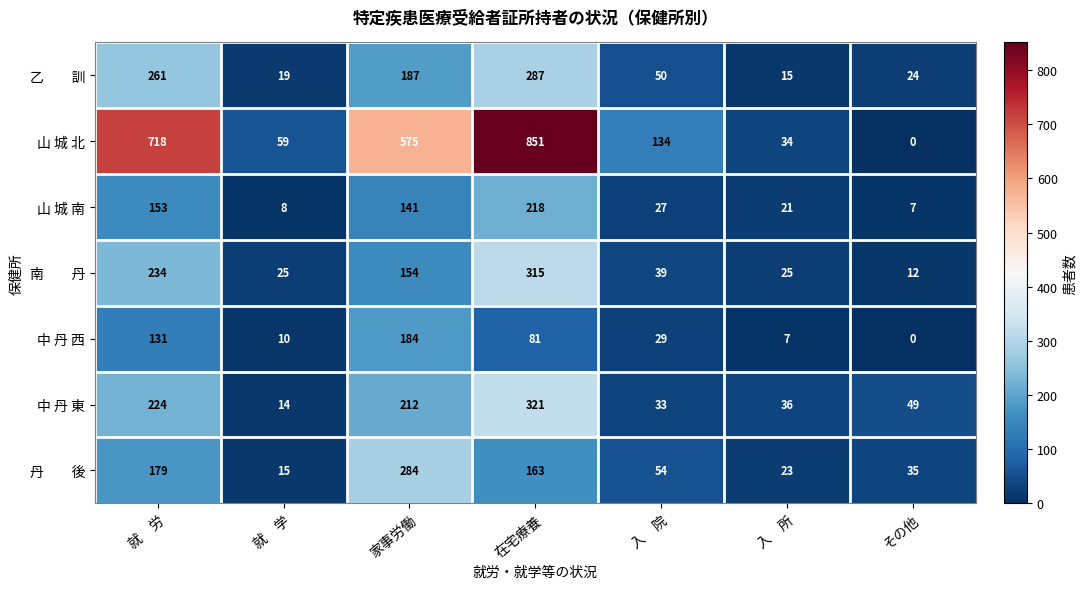

At which category is the sum across all series the highest?

在宅療養